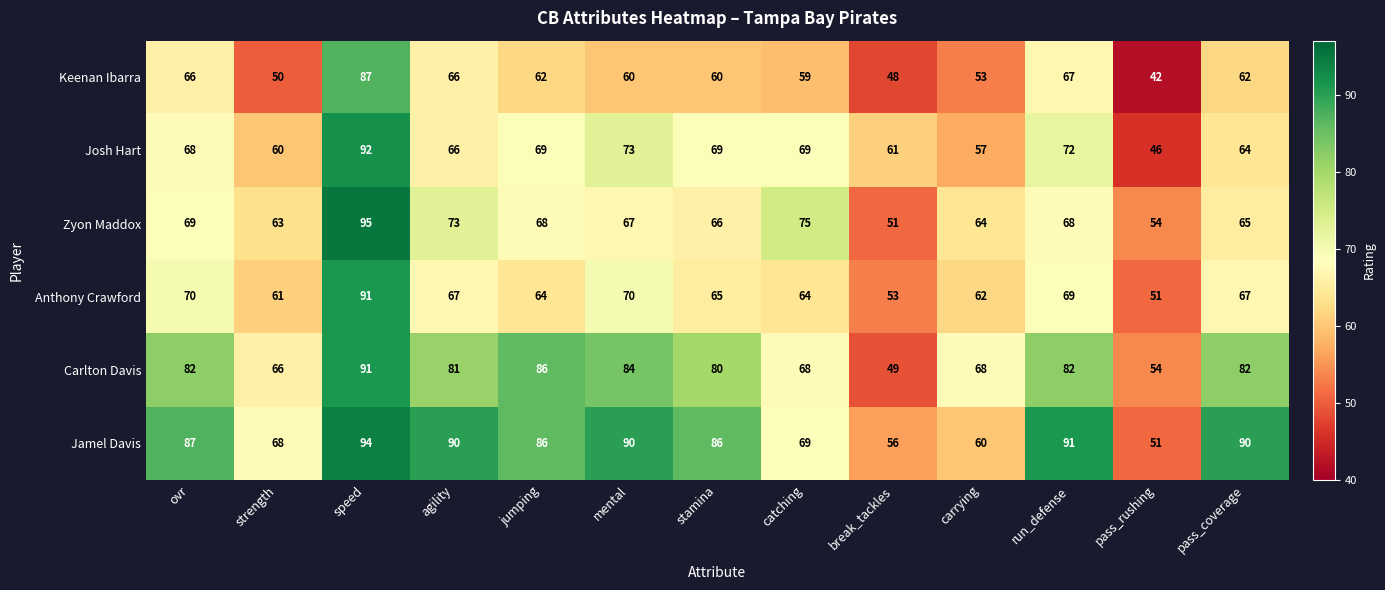

What is the difference between the maximum and minimum values in the Zyon Maddox series?

44